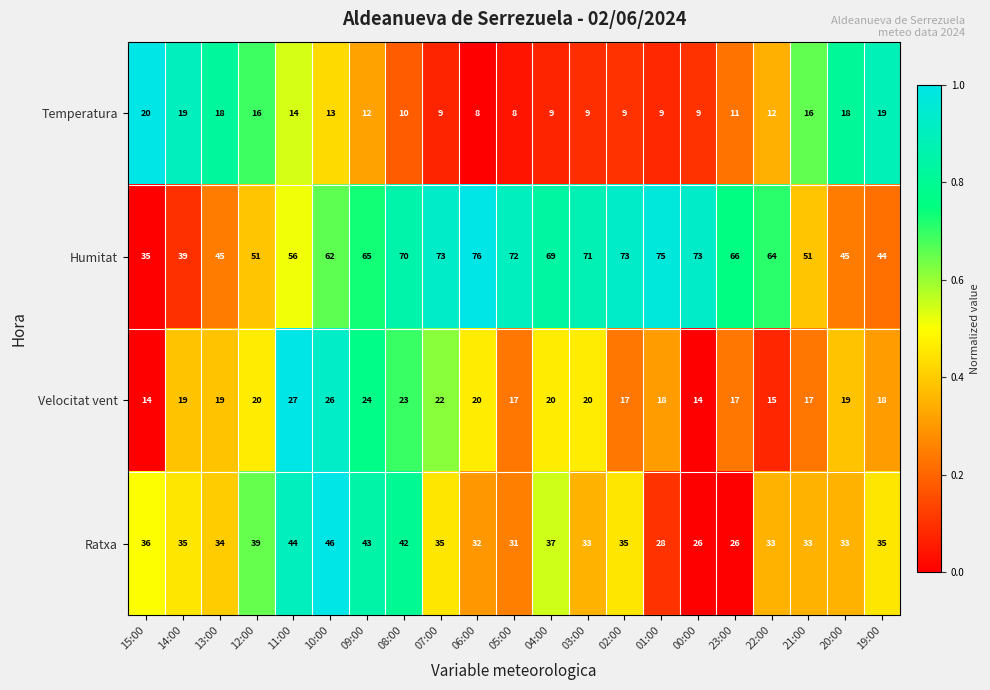

At which category is the sum across all series the highest?

10:00